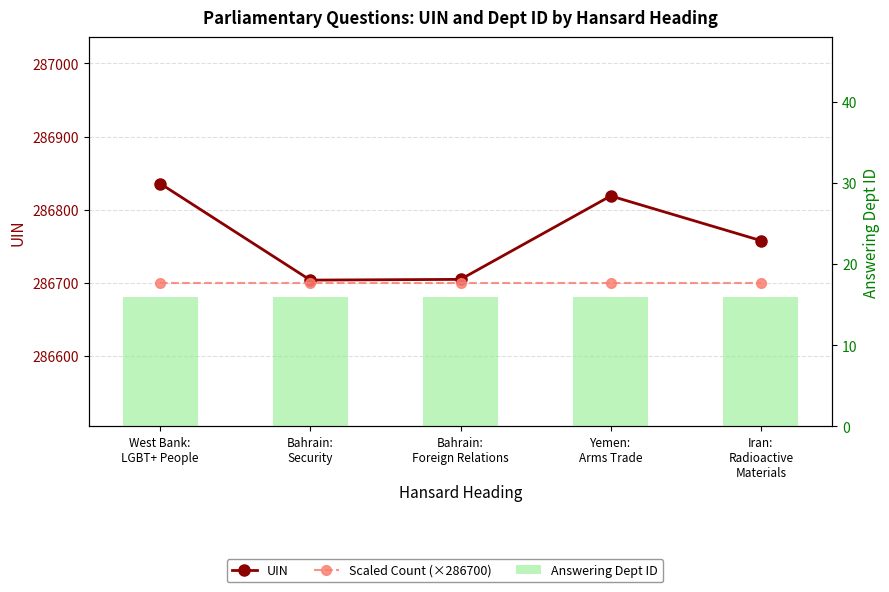

What is the sum of all UIN values?

1433822